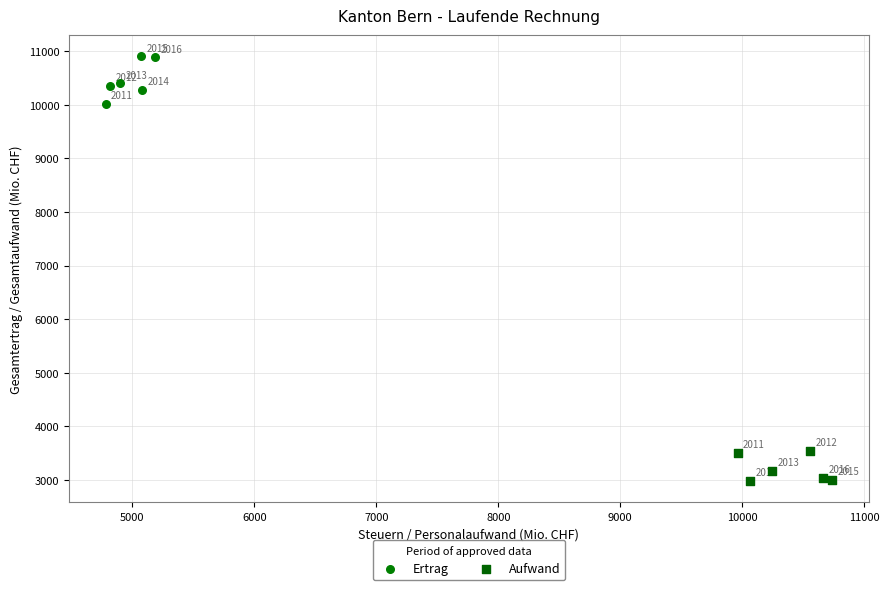

Which series reaches the maximum Y coordinate?

Ertrag